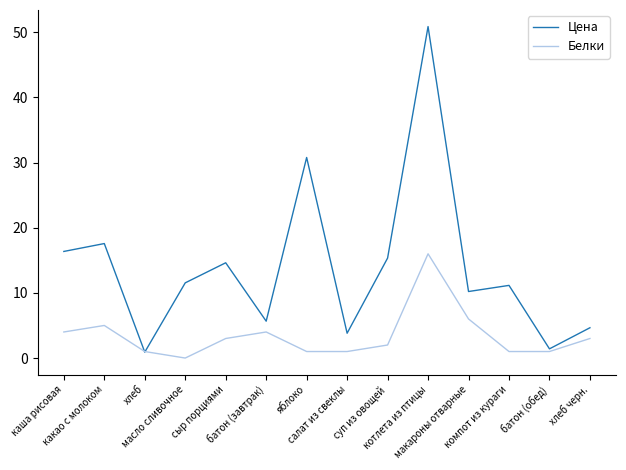

At which label is Белки closest to 8?

макароны отварные